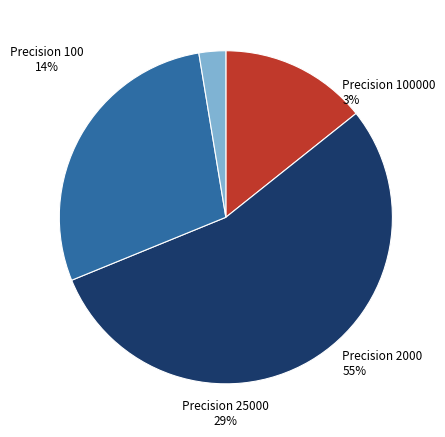

Is there any slice that represents more than half of the pie?

Yes